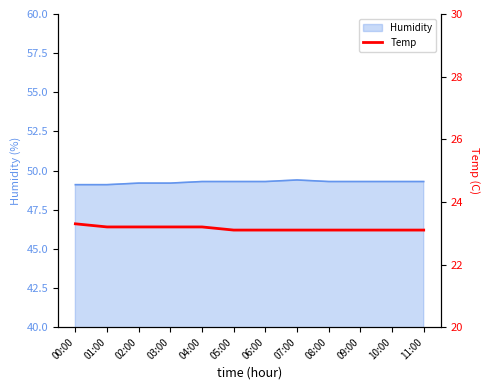

Does the chart have visible grid lines?

No